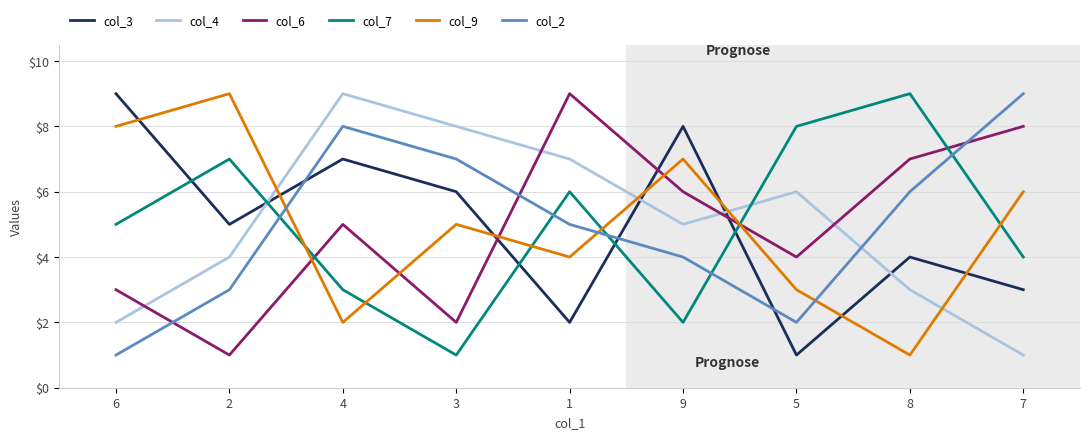

What is the minimum value for col_2?

1